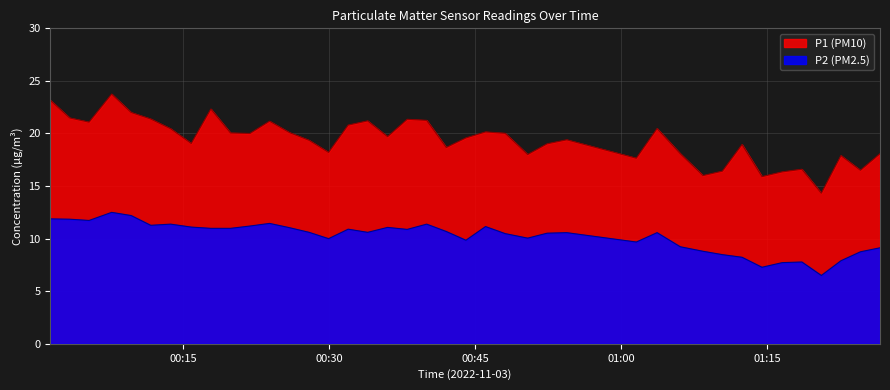

Rank the series by their average value, from highest to lowest.

P1 (PM10), P2 (PM2.5)